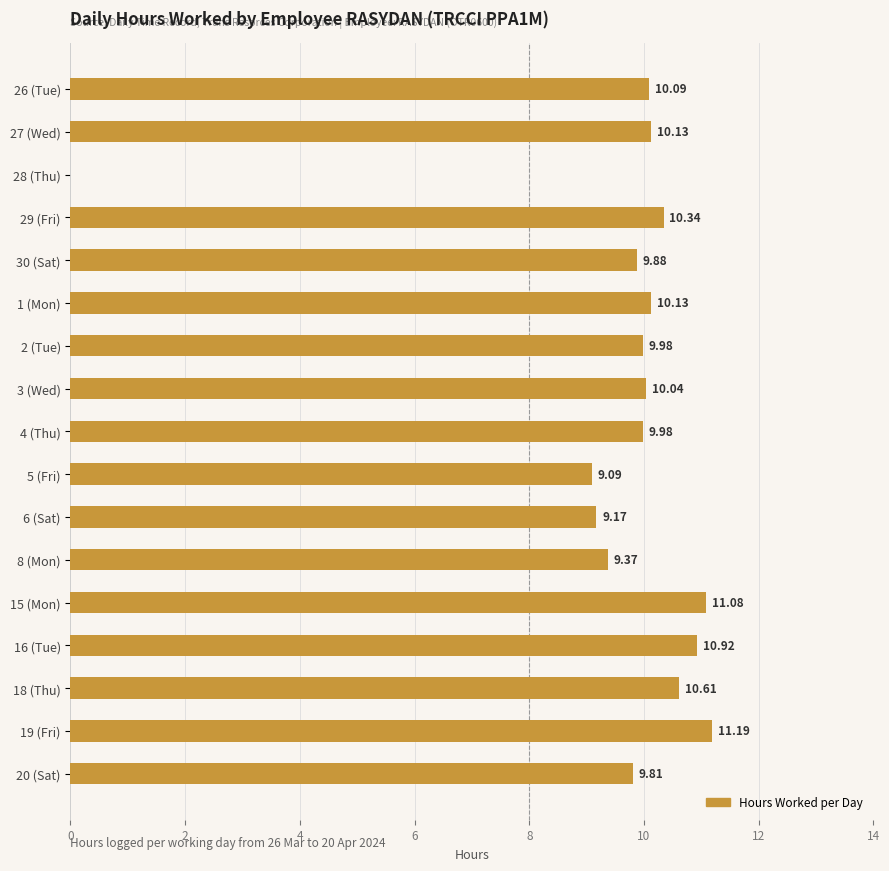

Between 19 (Fri) and 15 (Mon), which is larger?

19 (Fri)